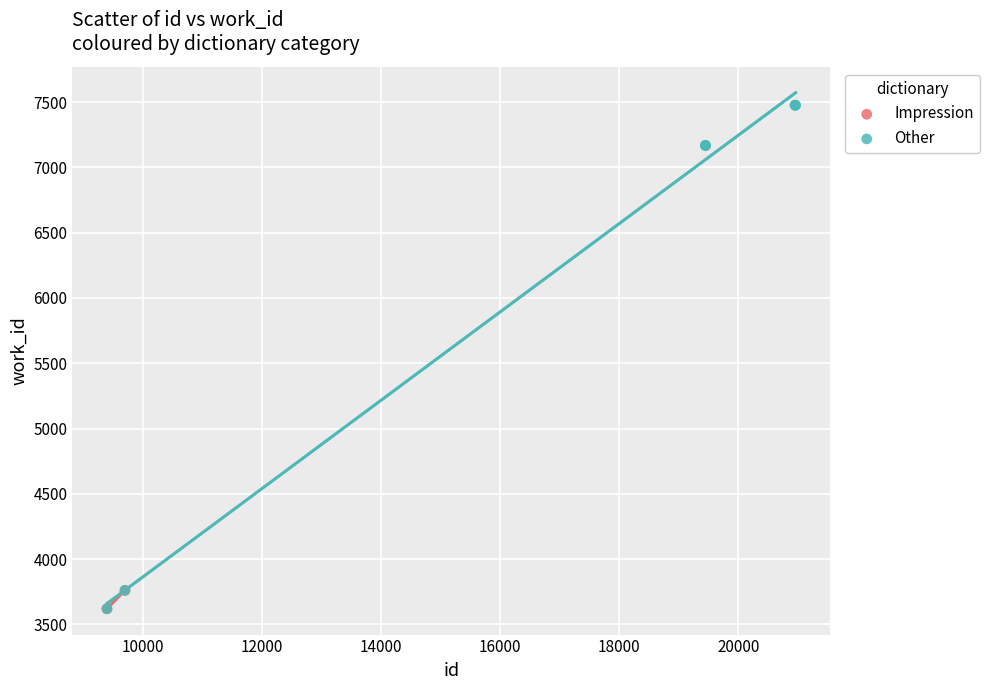

What are all the series names shown in the legend?

Impression, Other